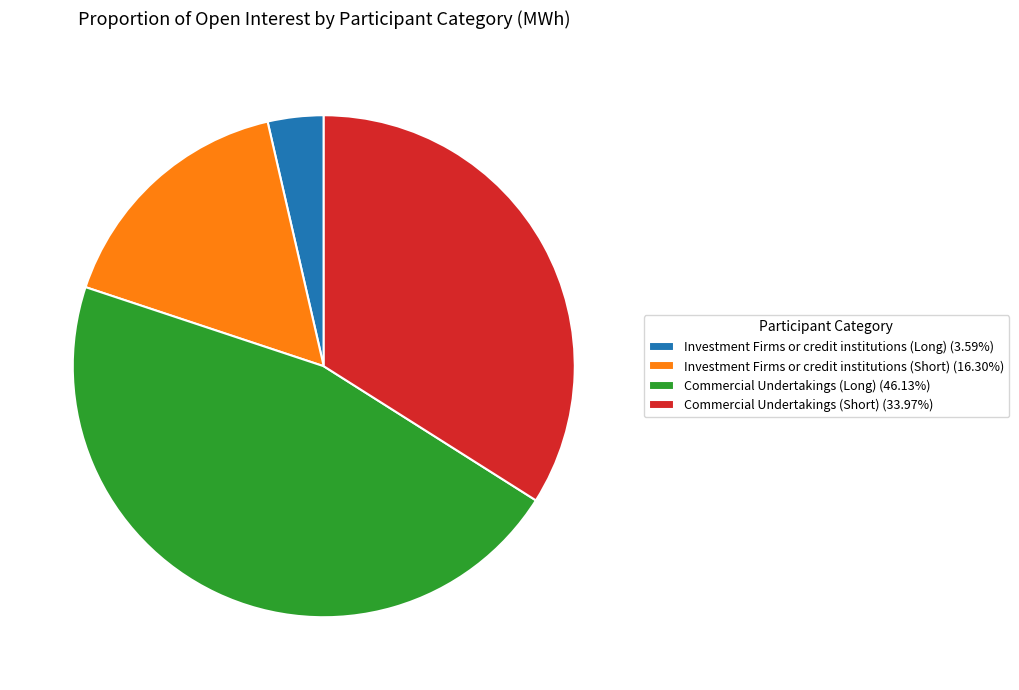

How many segments does this pie chart have?

4